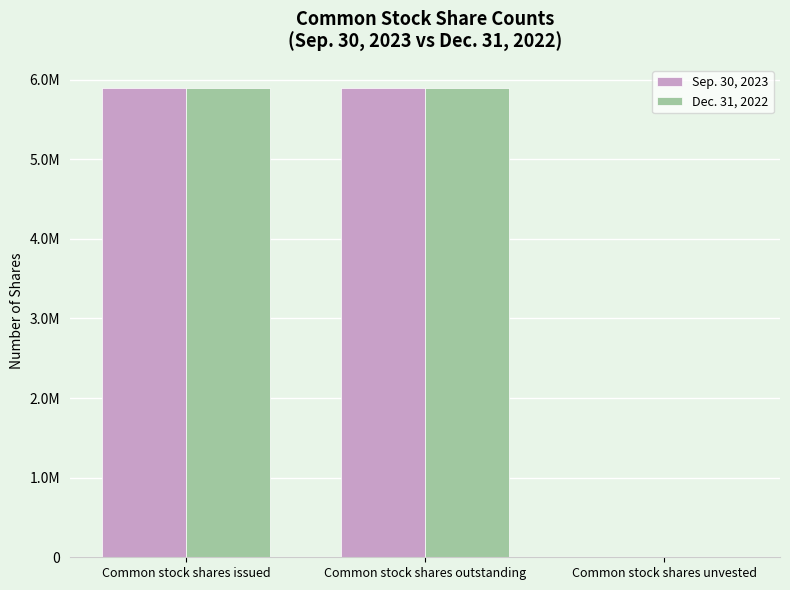

The value of Sep. 30, 2023 at Common stock shares outstanding is 8320480. True or false?

False